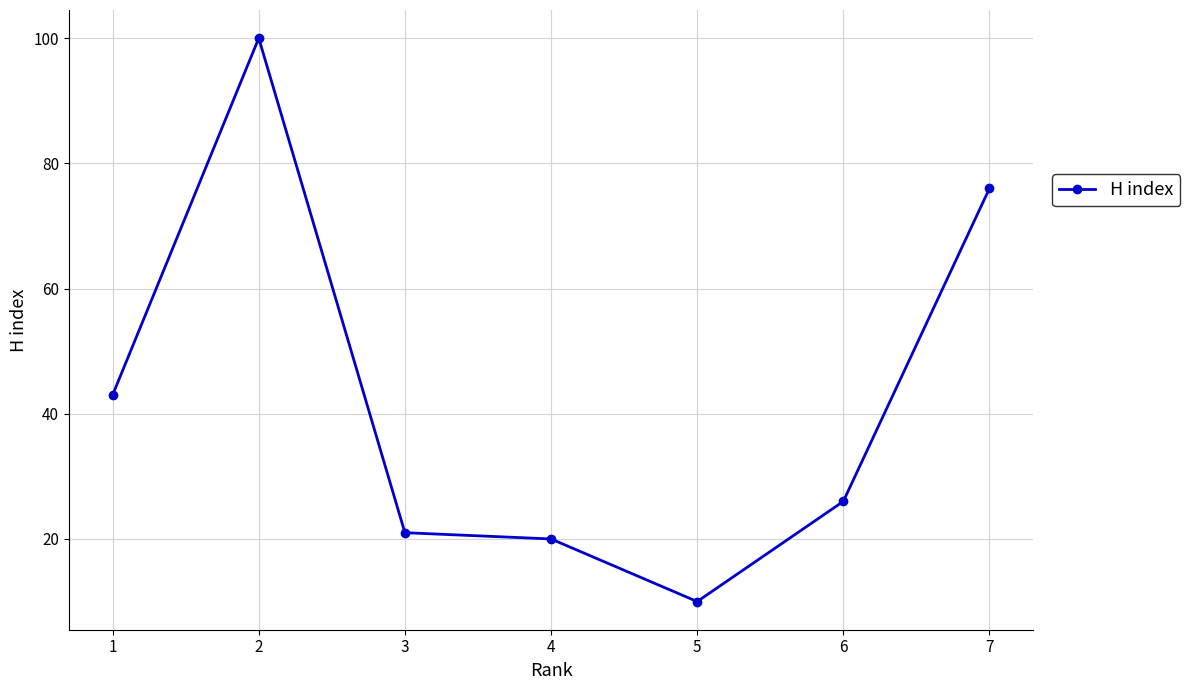

Where is the data nearest to the value 55?

1